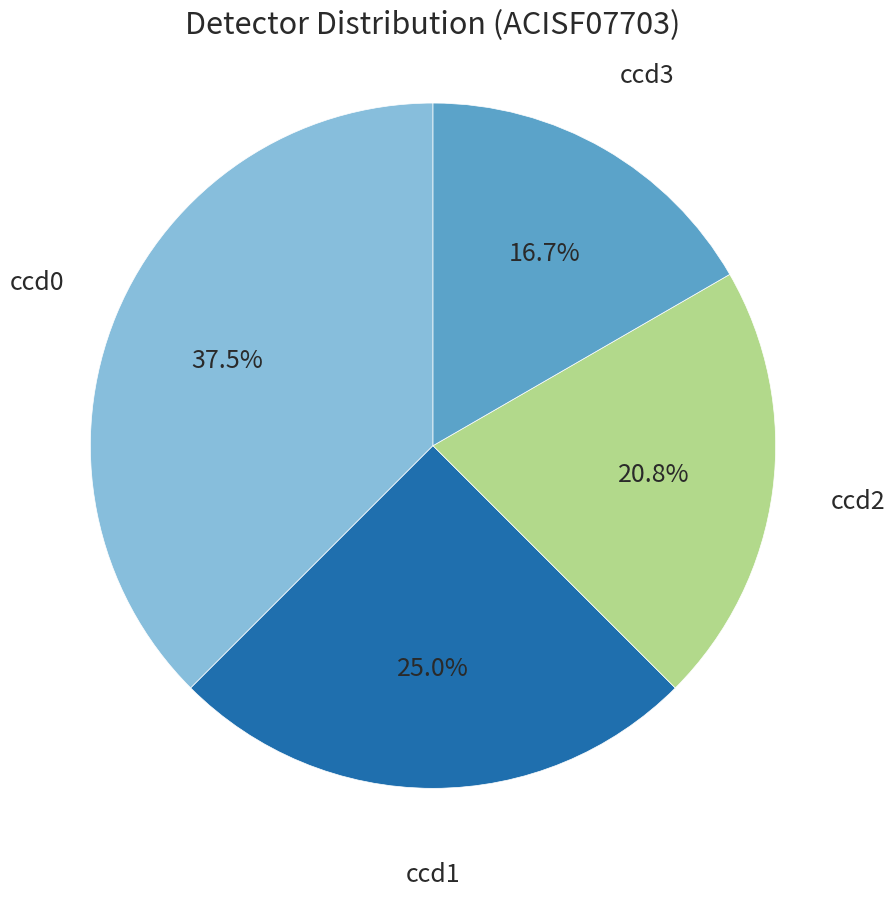

To the nearest percent, what portion does ccd1 represent?

25%